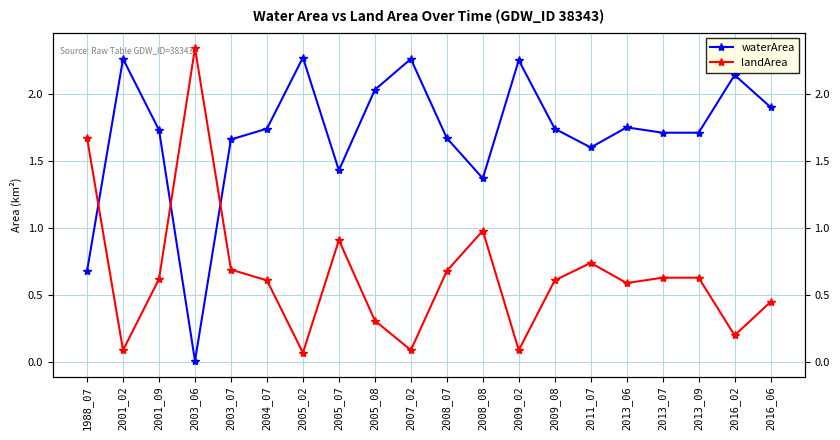

List the labels in order of waterArea value, largest first.

2005_02, 2001_02, 2007_02, 2009_02, 2016_02, 2005_08, 2016_06, 2013_06, 2004_07, 2009_08, 2001_09, 2013_07, 2013_09, 2008_07, 2003_07, 2011_07, 2005_07, 2008_08, 1988_07, 2003_06